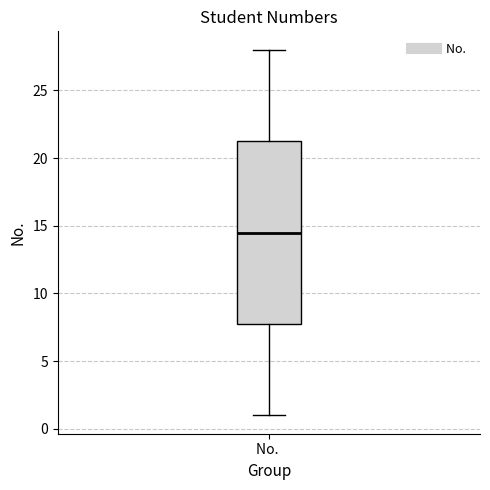

Transcribe this box plot: give where the median line is, the range the box spans, and where the two whiskers end, as read against the y-axis. The values are not printed on the chart, so give them approximately, as read against the axis.

median 14.5, box 8.0 to 21.5, whiskers 1.0 to 28.0